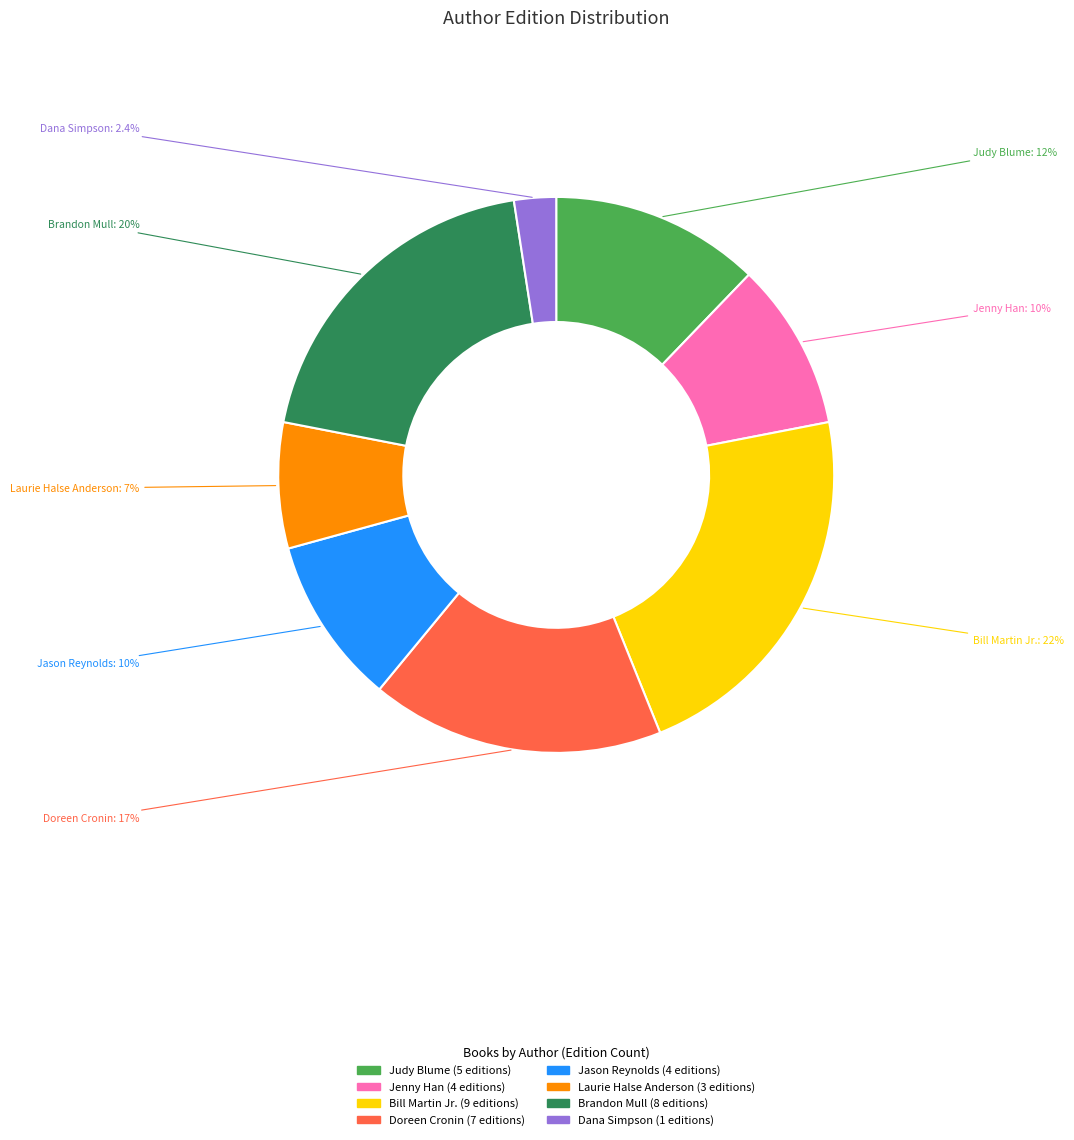

To the nearest percent, what is the average slice percentage?

12%